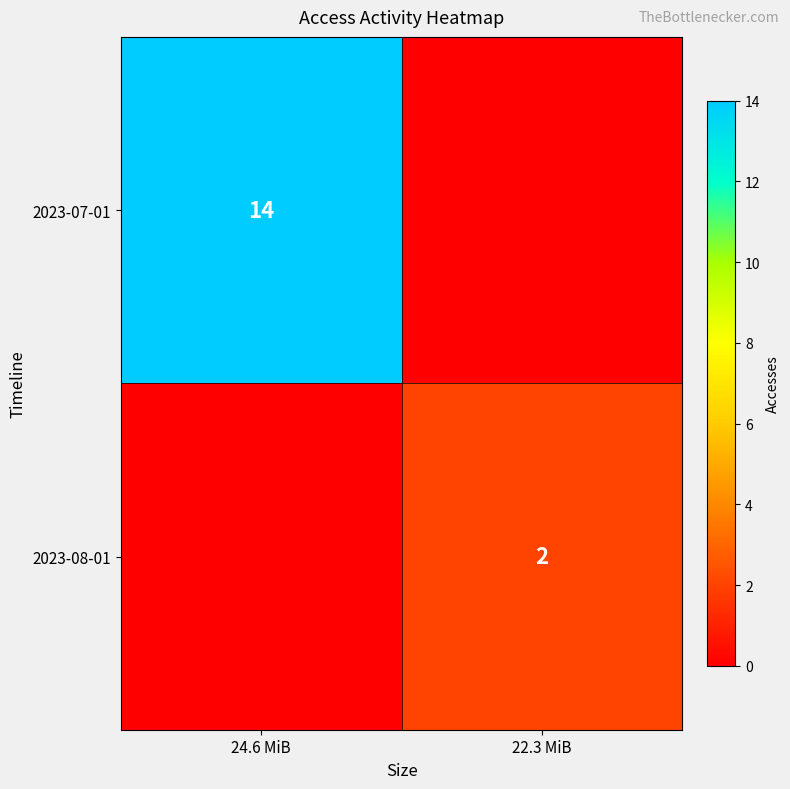

Is it true that 2023-08-01 equals 3 at 22.3 MiB?

False